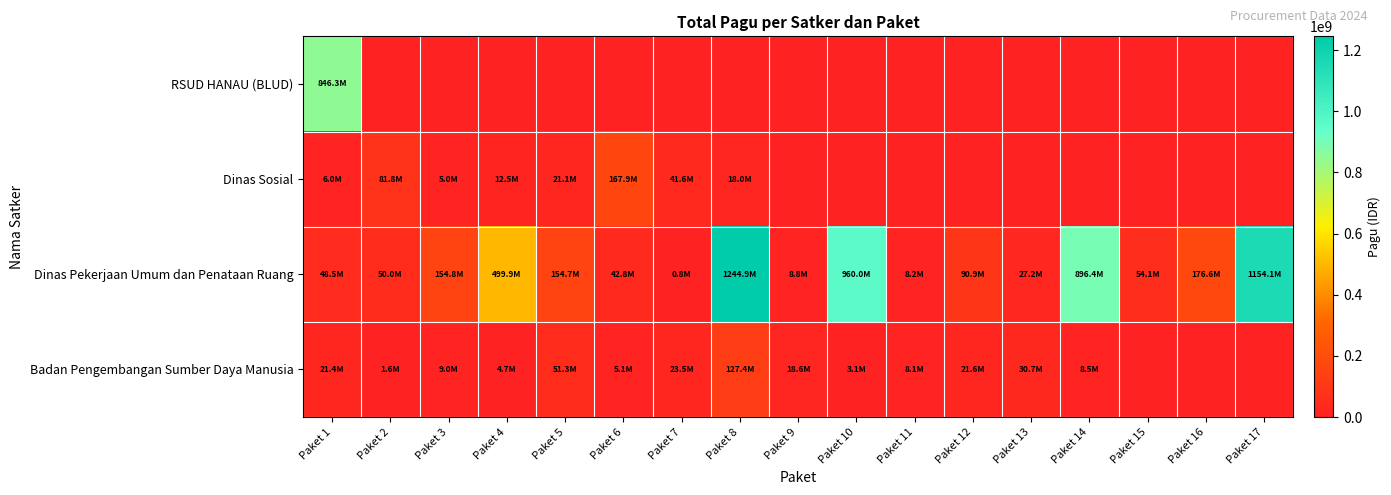

Rank the series by their maximum value, from lowest to highest.

Badan Pengembangan Sumber Daya Manusia, Dinas Sosial, RSUD HANAU (BLUD), Dinas Pekerjaan Umum dan Penataan Ruang